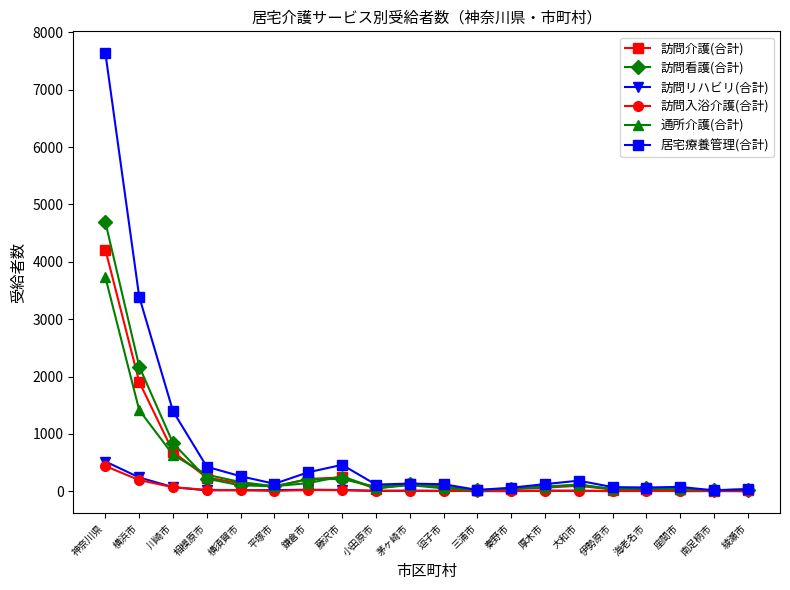

Is it true that 居宅療養管理(合計) equals 123 at 逗子市?

True